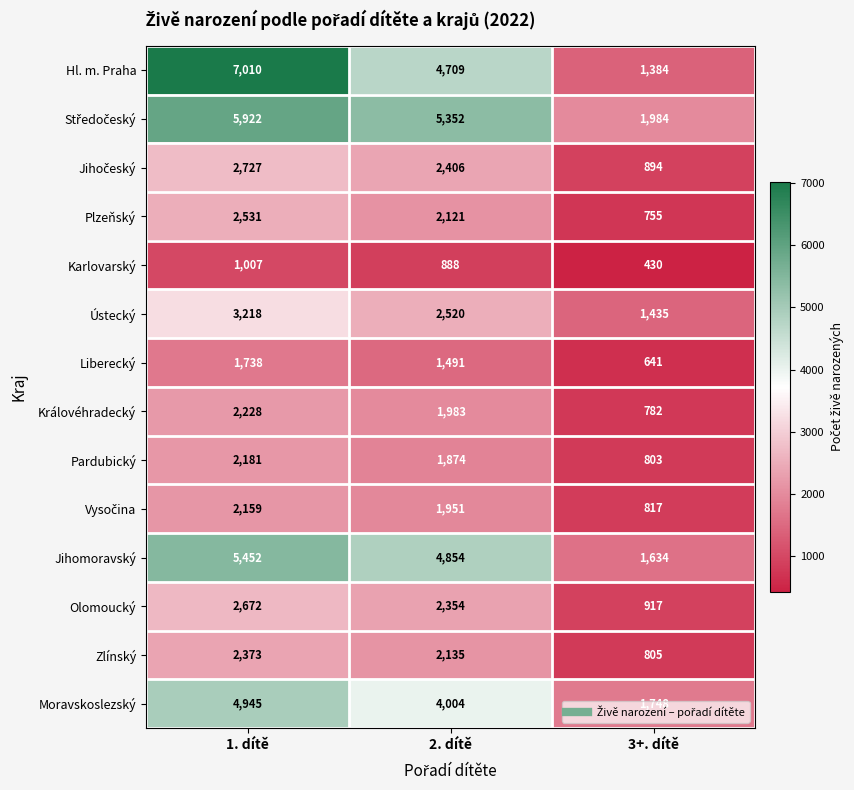

What is the maximum value shown in the chart?

7010